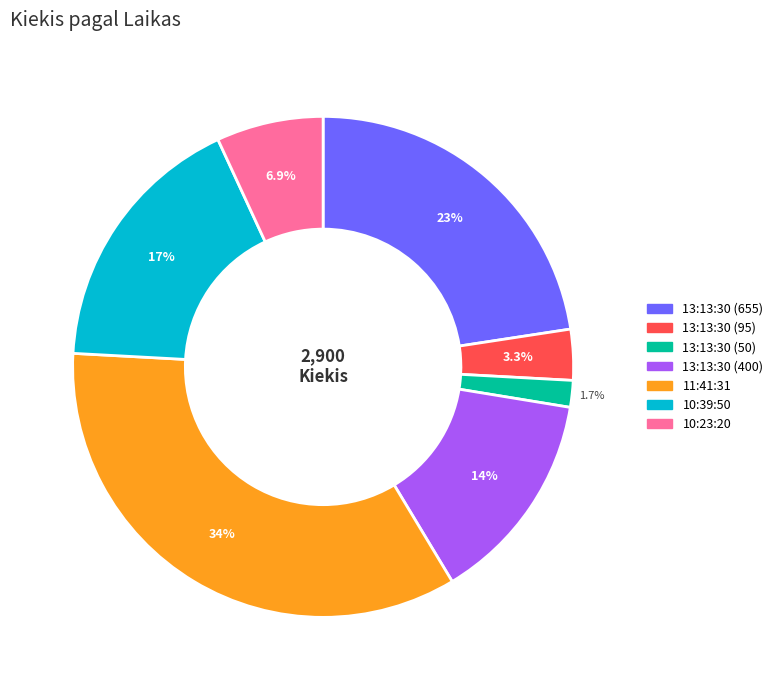

Combined, what portion of the pie is 13:13:30 (400) and 13:13:30 (655)?

36.4%